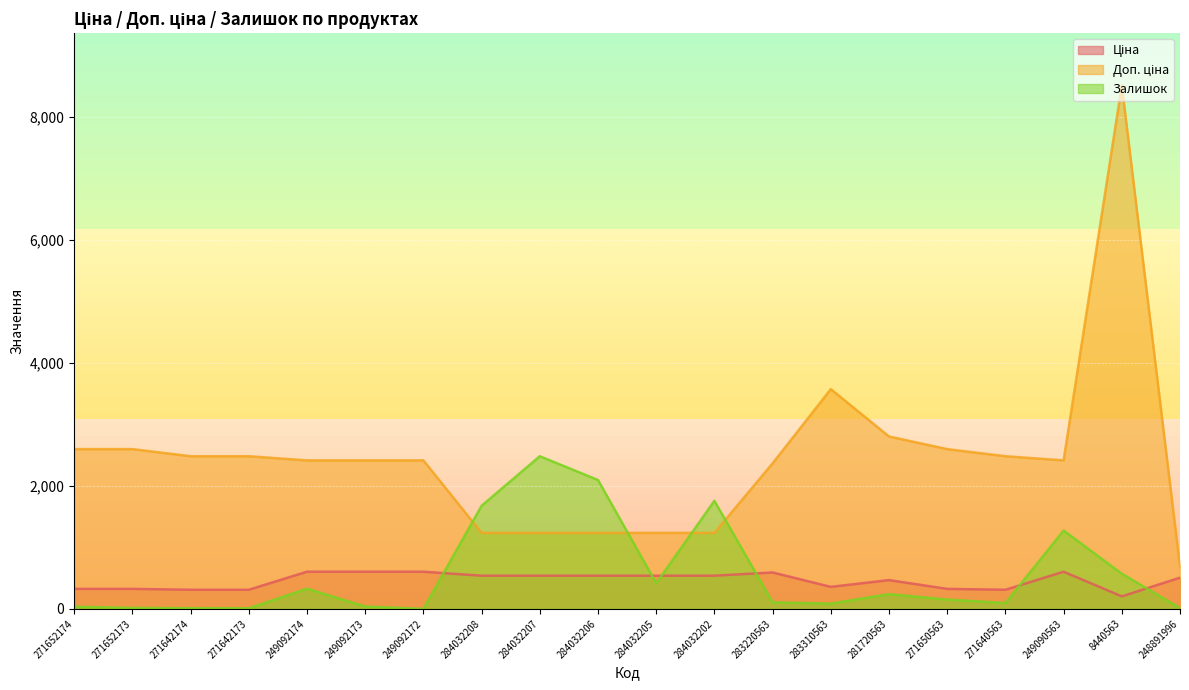

What is the label of the 15th point from the left?

281720563